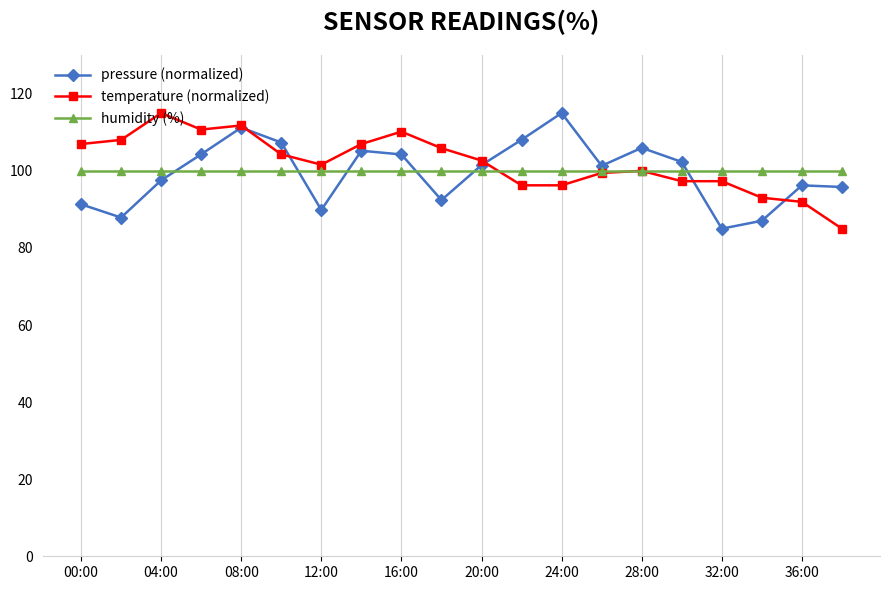

What is the sum of all humidity (%) values?

2000.0